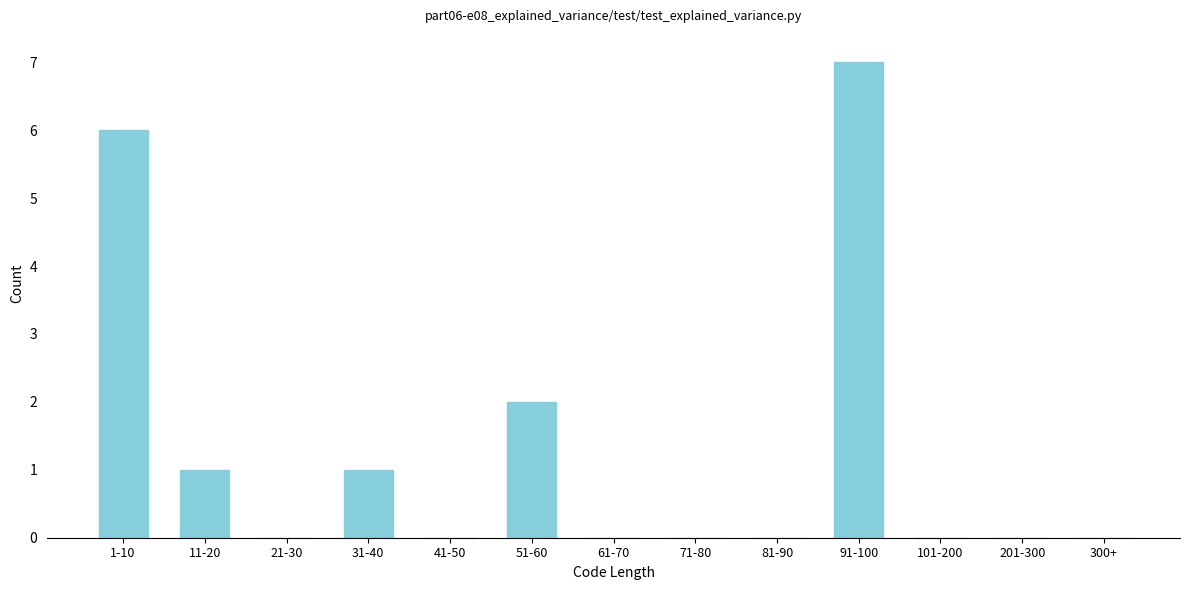

Reading right to left, extract all data points from this chart.

300+=0	201-300=0	101-200=0	91-100=7	81-90=0	71-80=0	61-70=0	51-60=2	41-50=0	31-40=1	21-30=0	11-20=1	1-10=6